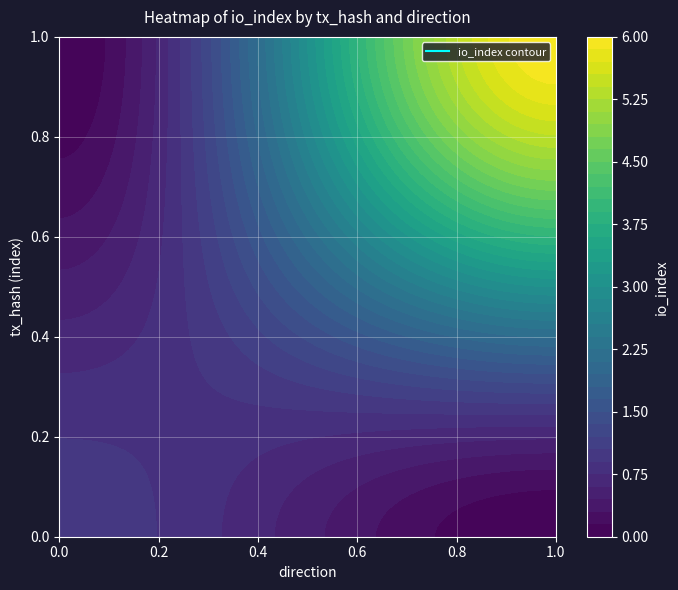

Which has a higher value, direction or io_index?

io_index